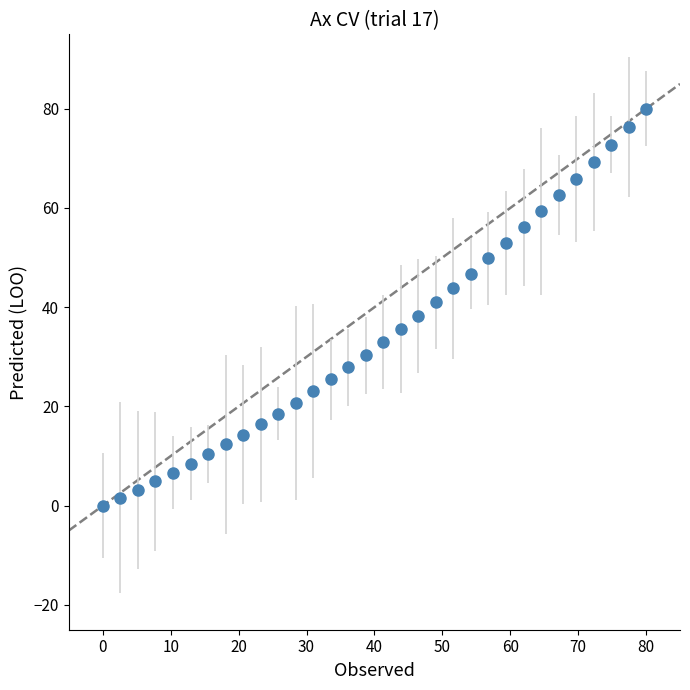

What is the value of the 23rd point from the left?

49.8